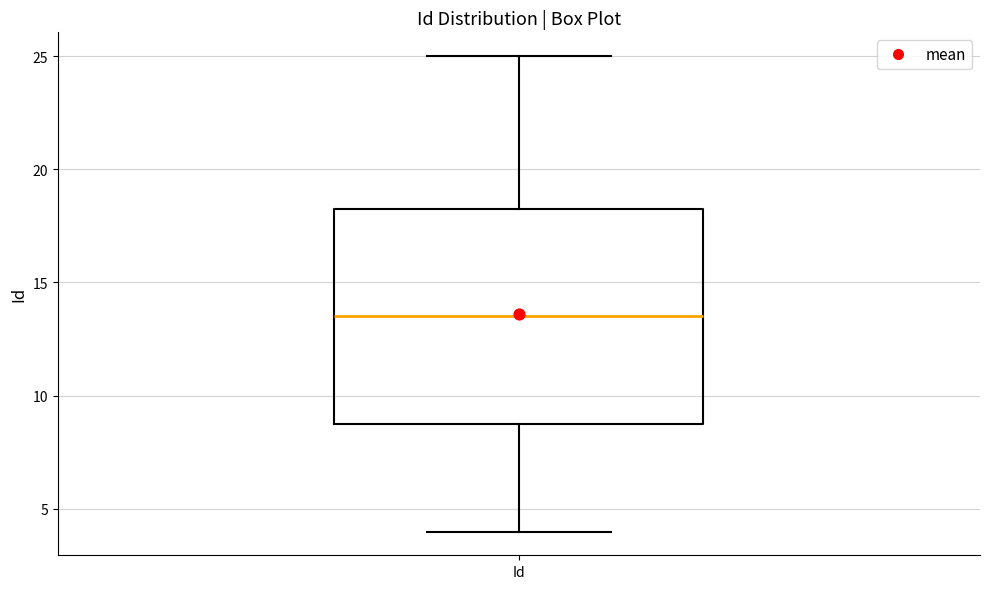

Read this box plot against the y-axis: the position of the median line, the range covered by the box, and the ends of both whiskers. The values are not printed on the chart, so give them approximately, as read against the axis.

median 13.5, box 9.0 to 18.5, whiskers 4.0 to 25.0